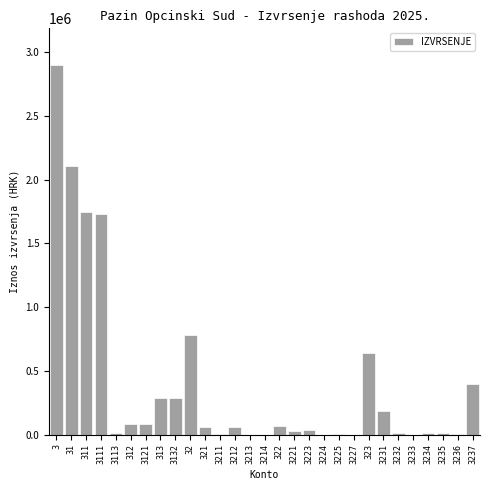

What is the sum of all values?

11542876.3